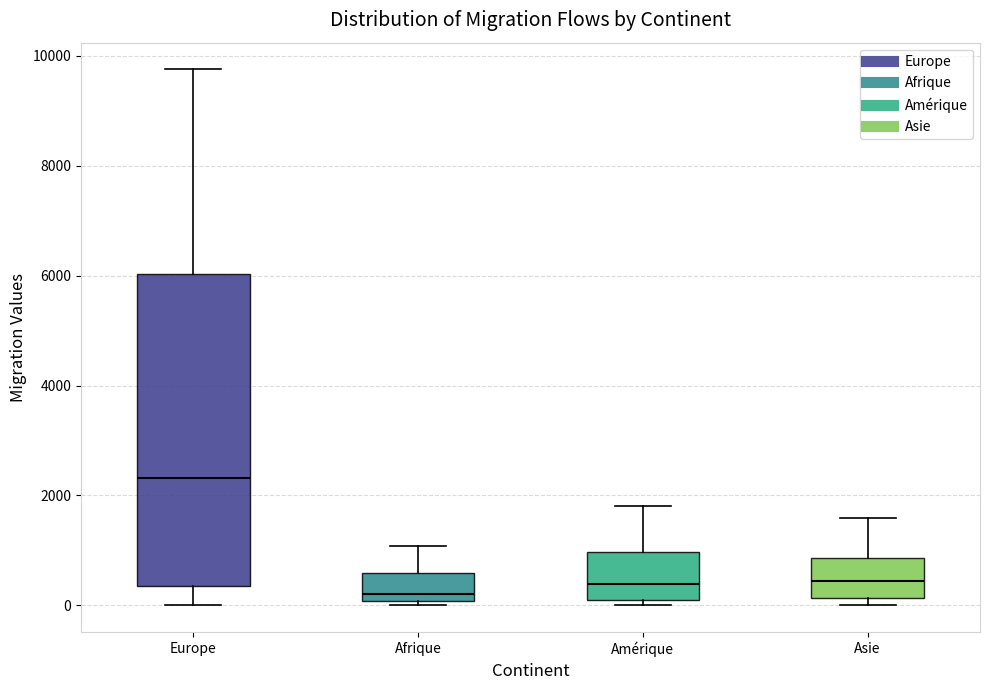

Reading left to right, read every box against the y-axis: the position of its median line, the range the box covers, and the ends of its whiskers. The values are not printed on the chart, so give them approximately, as read against the axis.

Europe: median 2400, box 400 to 6000, whiskers 0 to 9800
Afrique: median 200, box 0 to 600, whiskers 0 (just below the box's lower edge) to 1000
Amérique: median 400, box 0 to 1000, whiskers 0 (just below the box's lower edge) to 1800
Asie: median 400, box 200 to 800, whiskers 0 to 1600